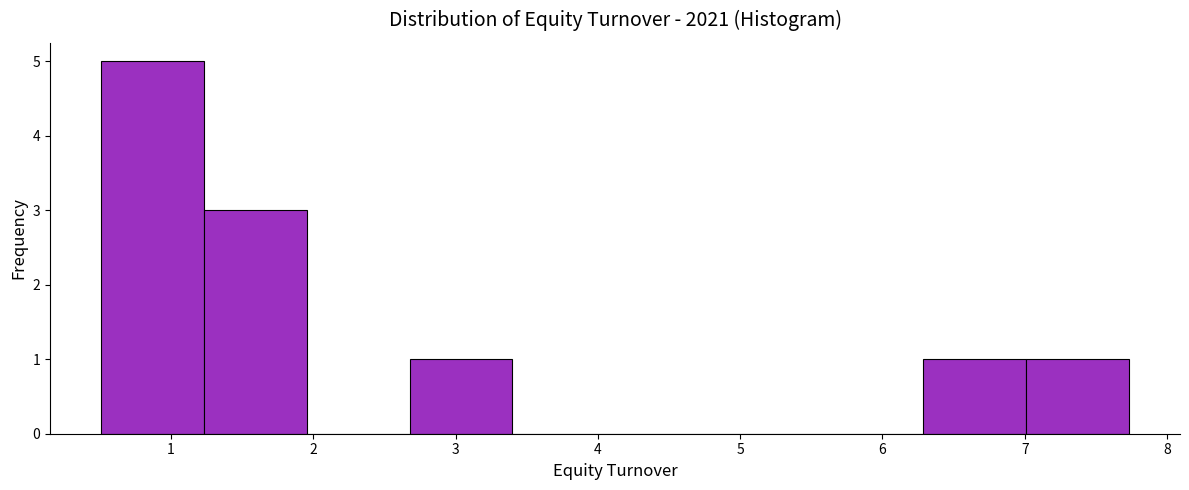

Over which range of the x-axis is the bar tallest?

0.5 to 1.2